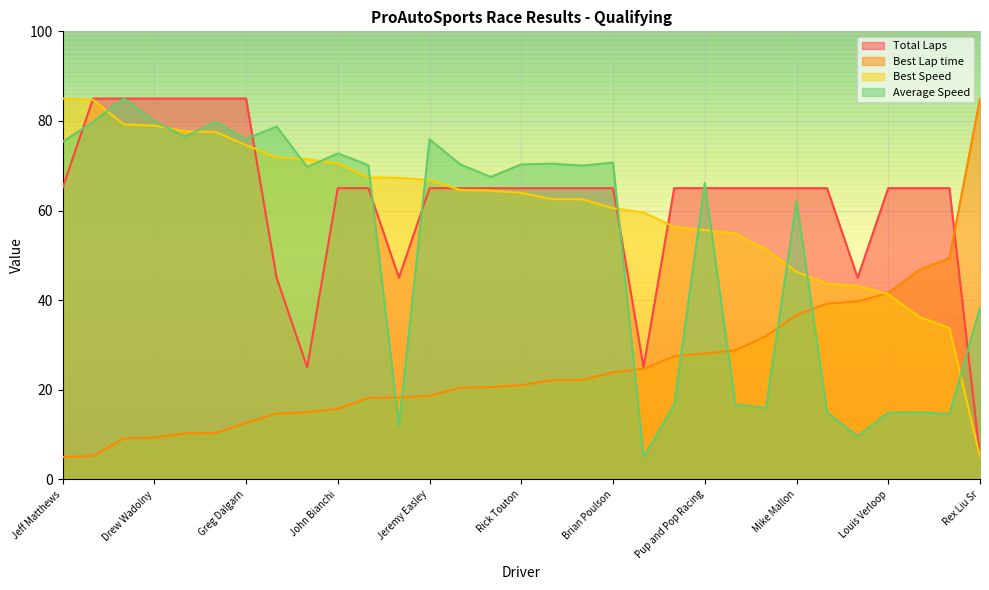

How many values in the Best Lap time series are below 21?

15